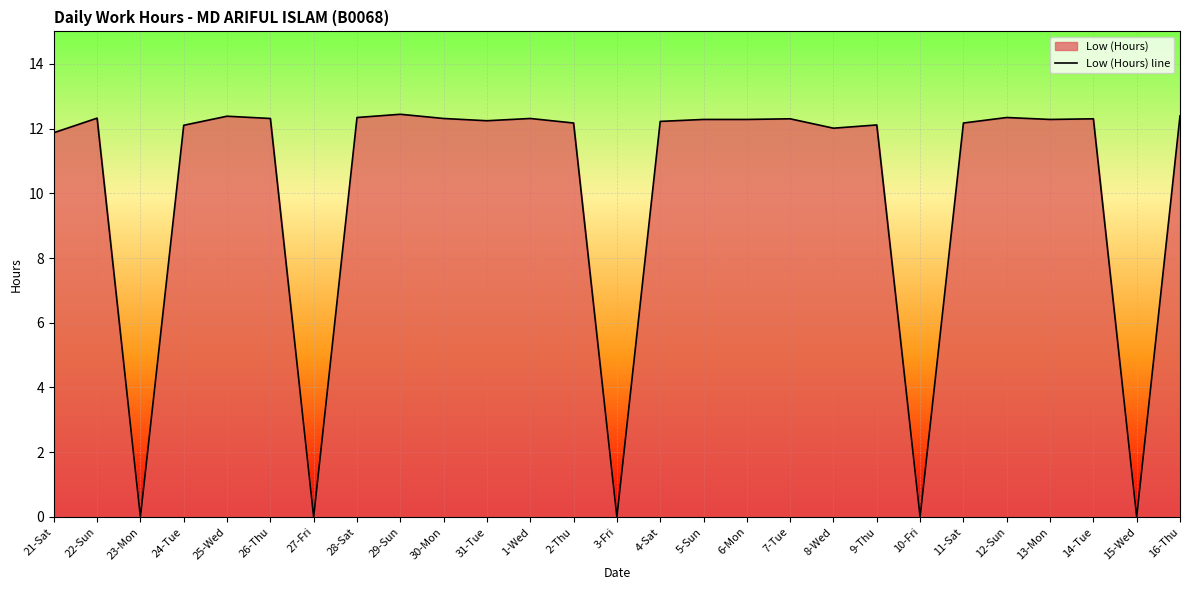

What is the average value?

10.0